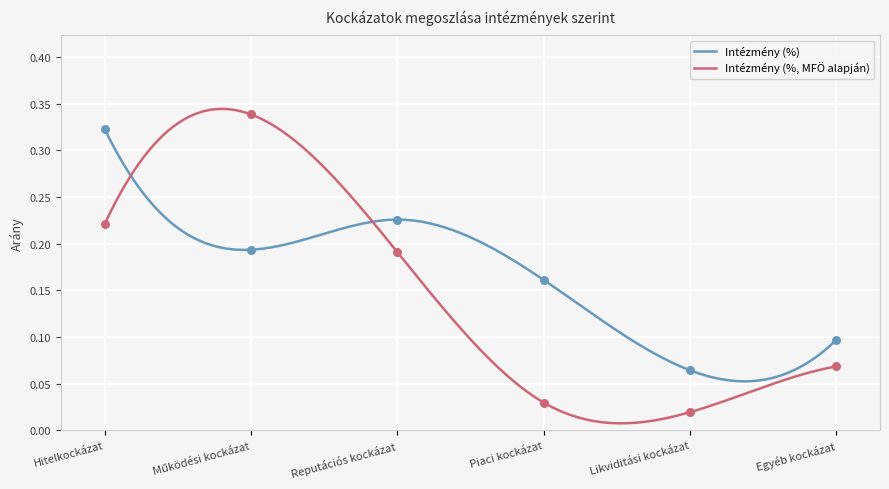

What are all the series names shown in the legend?

Intézmény (%), Intézmény (%, MFÖ alapján)